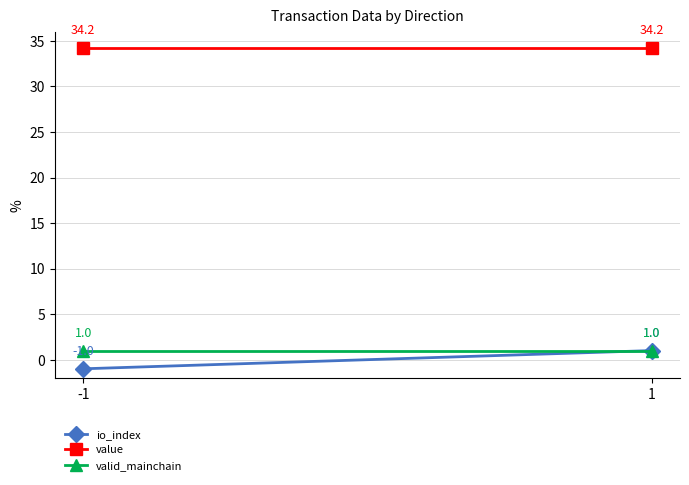

How many data points does each series have?

2